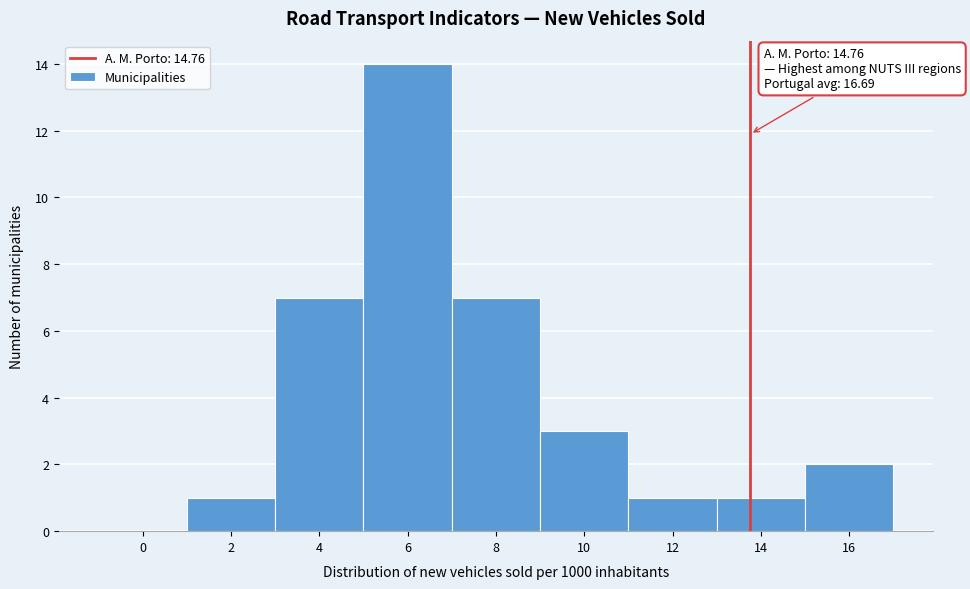

Reading left to right, transcribe all the data shown in this chart.

0=0	2=1	4=7	6=14	8=7	10=3	12=1	14=1	16=2